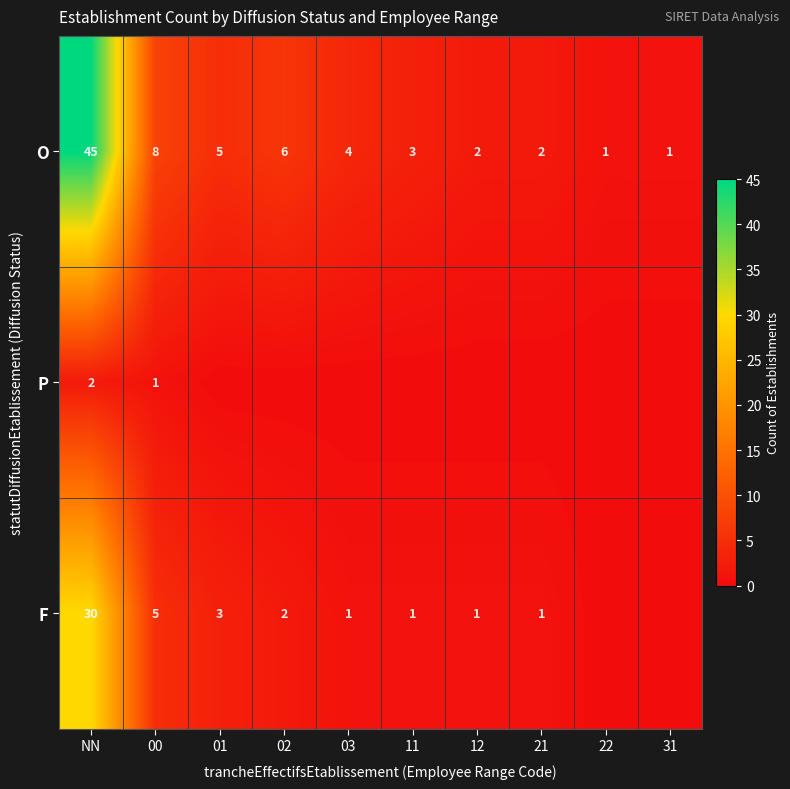

Is it true that O equals 2 at 12?

True